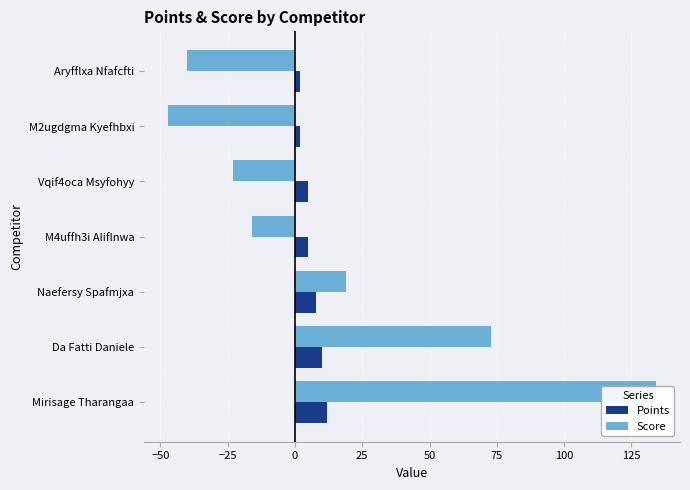

How many values in Score are below zero?

4